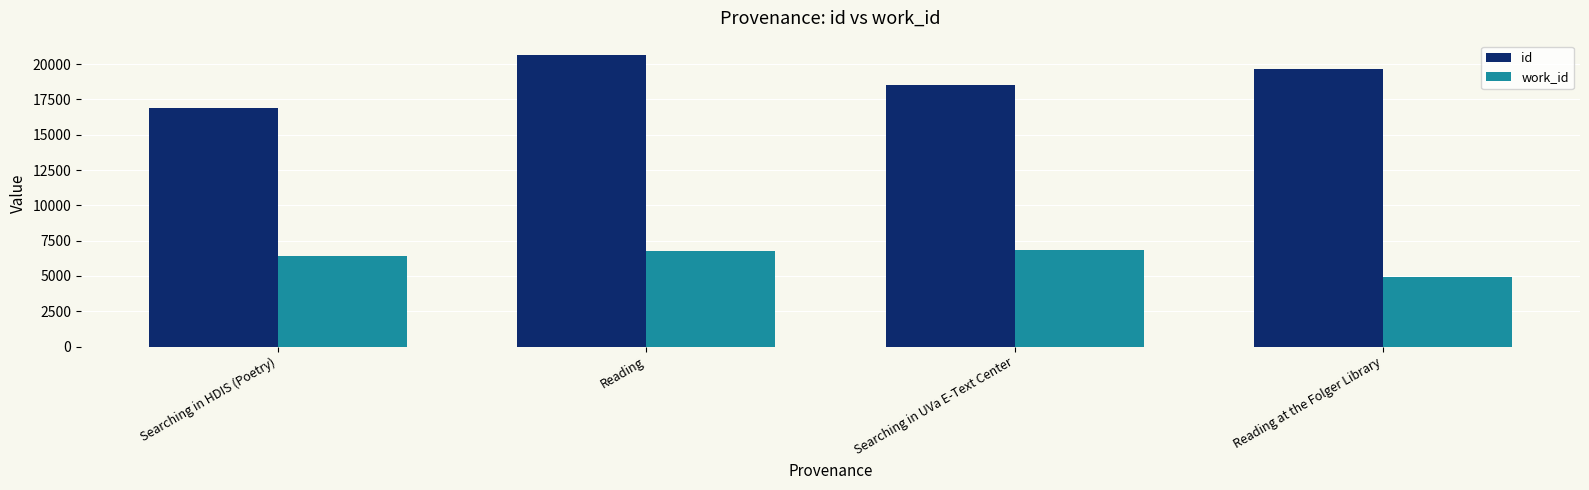

Which series has the largest total across all categories?

id